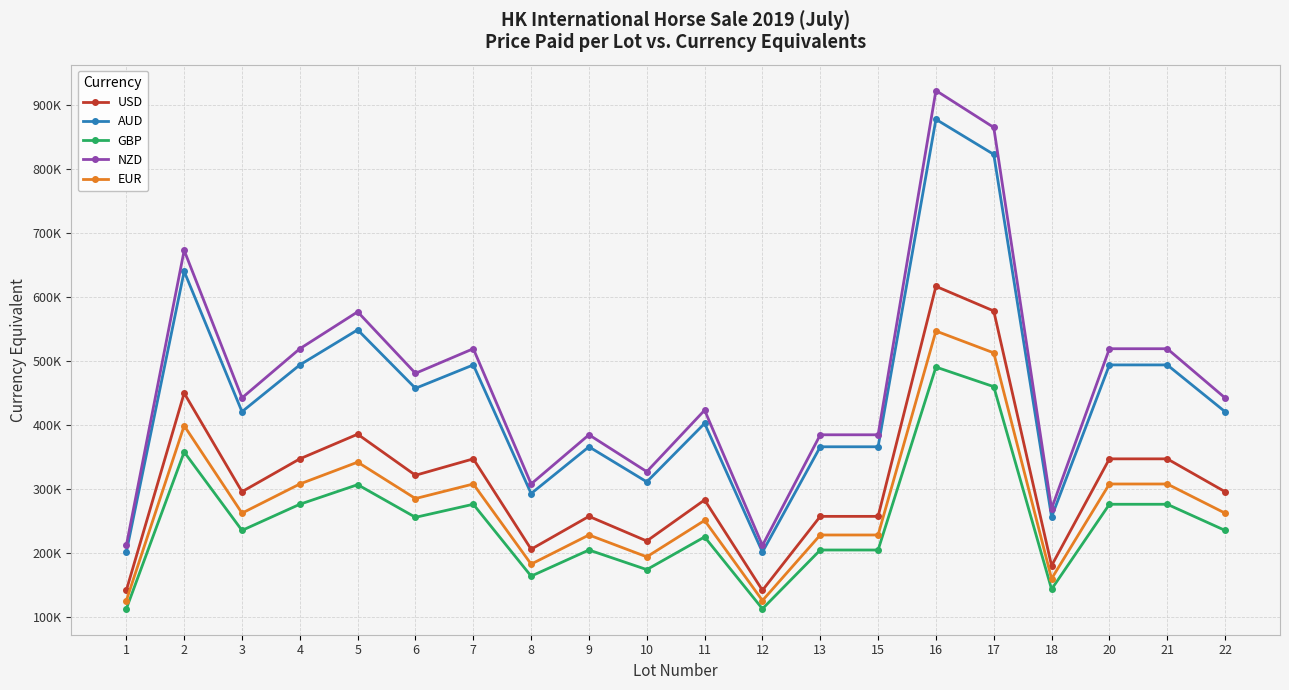

At which category does GBP reach its first local valley?

3